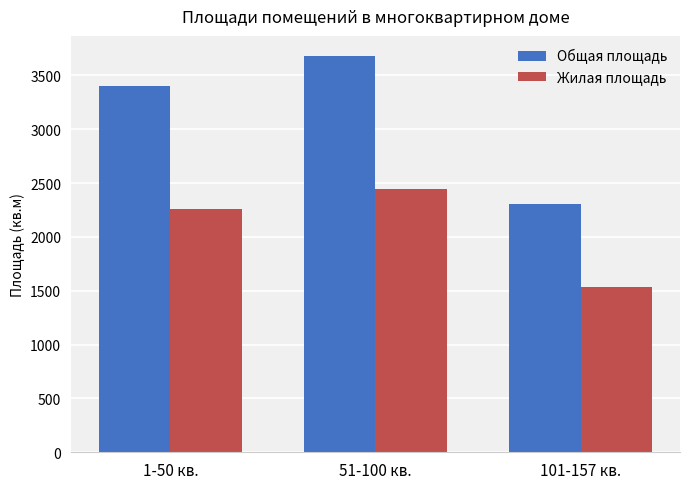

What is the minimum value for Жилая площадь?

1534.2